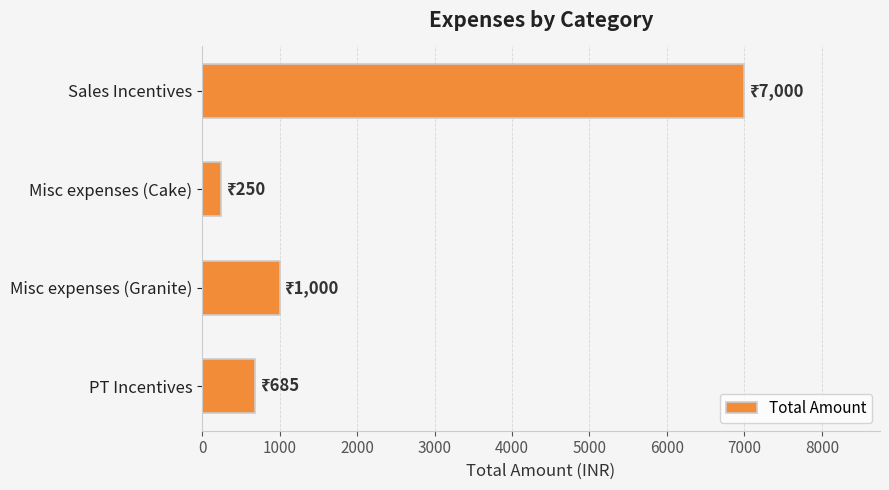

The value at Misc expenses (Granite) is 1000. True or false?

True